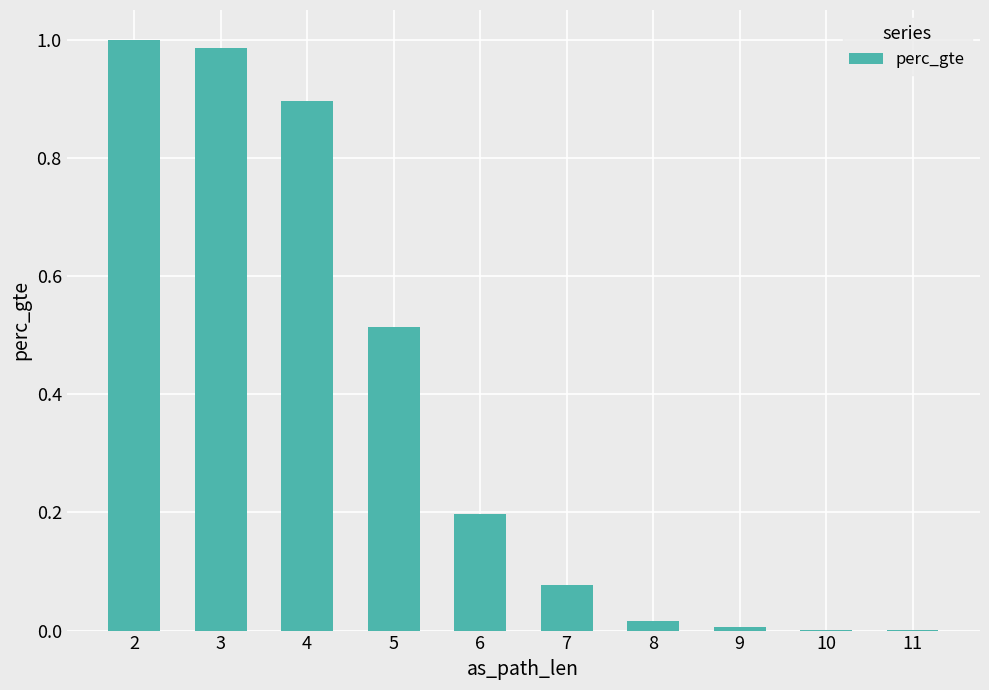

True or false: the data shows 1.3 at 2.

False